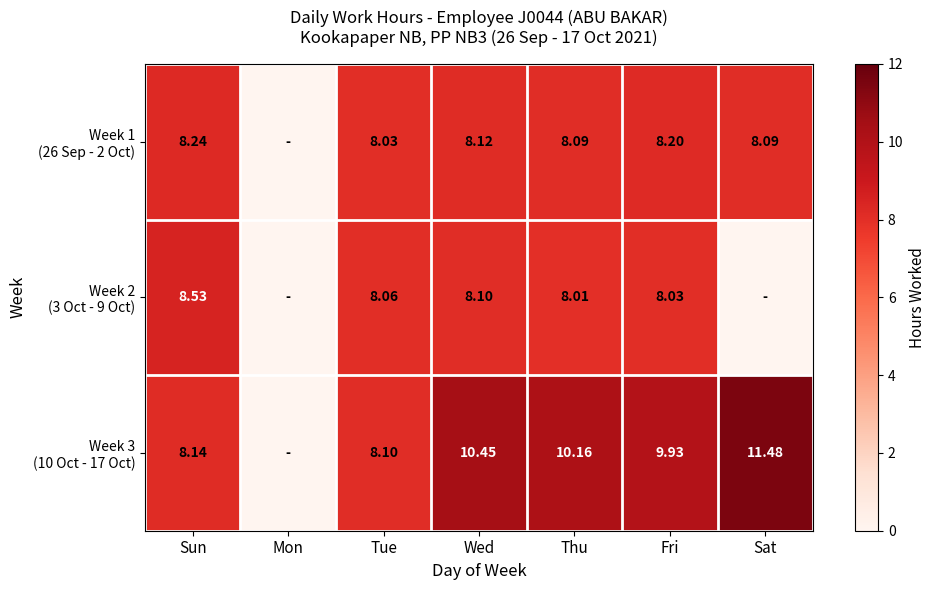

What is the approximate value of Week 2 (3 Oct - 9 Oct) at Wed?

8.1